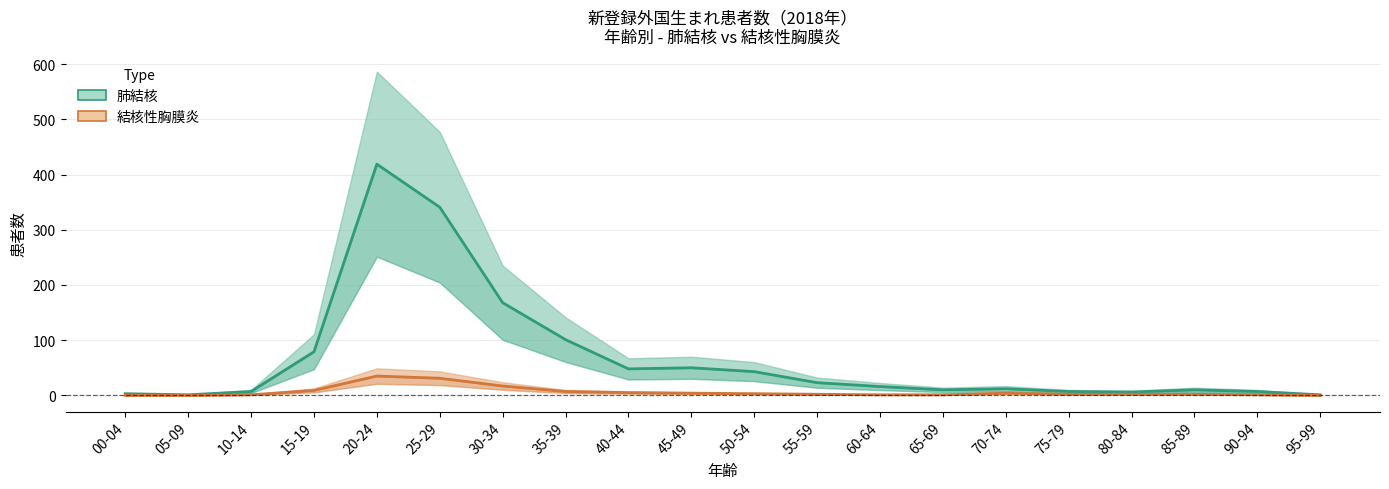

At which category does the chart reach its minimum across all series?

00-04